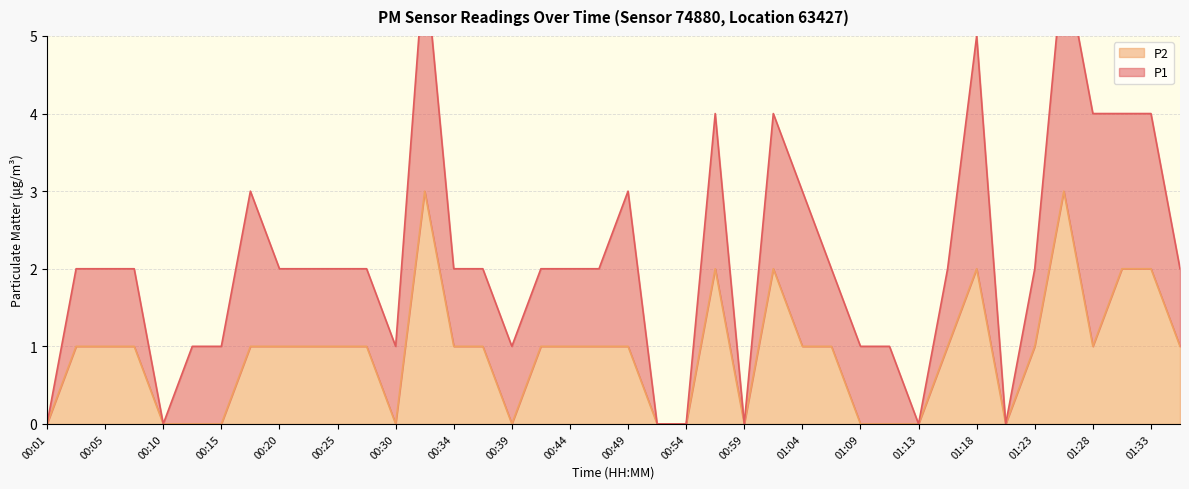

Where is the data nearest to the value 1?

00:03